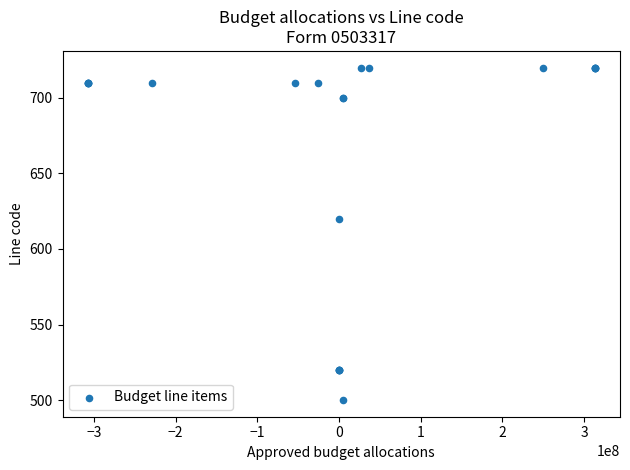

What Y value in the scatter plot is closest to 610?

620